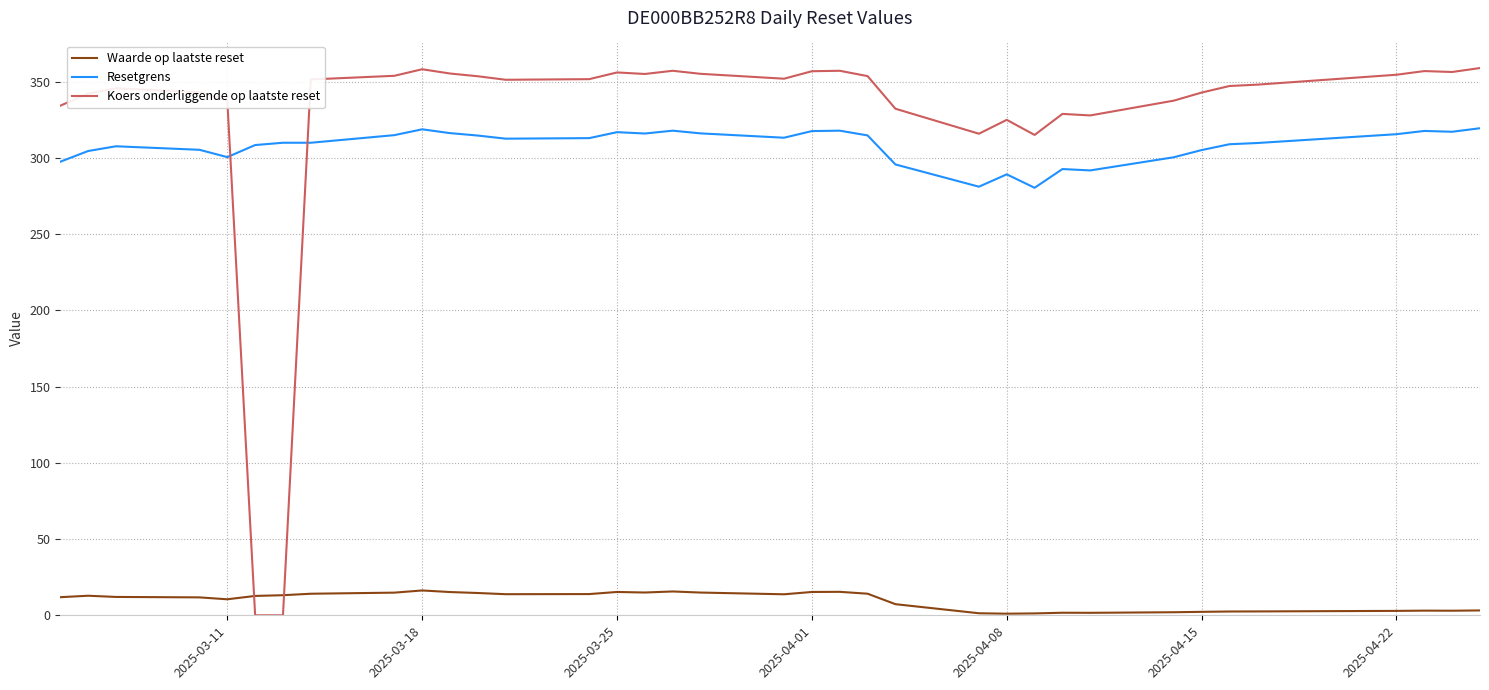

What is the greatest value displayed?

359.1